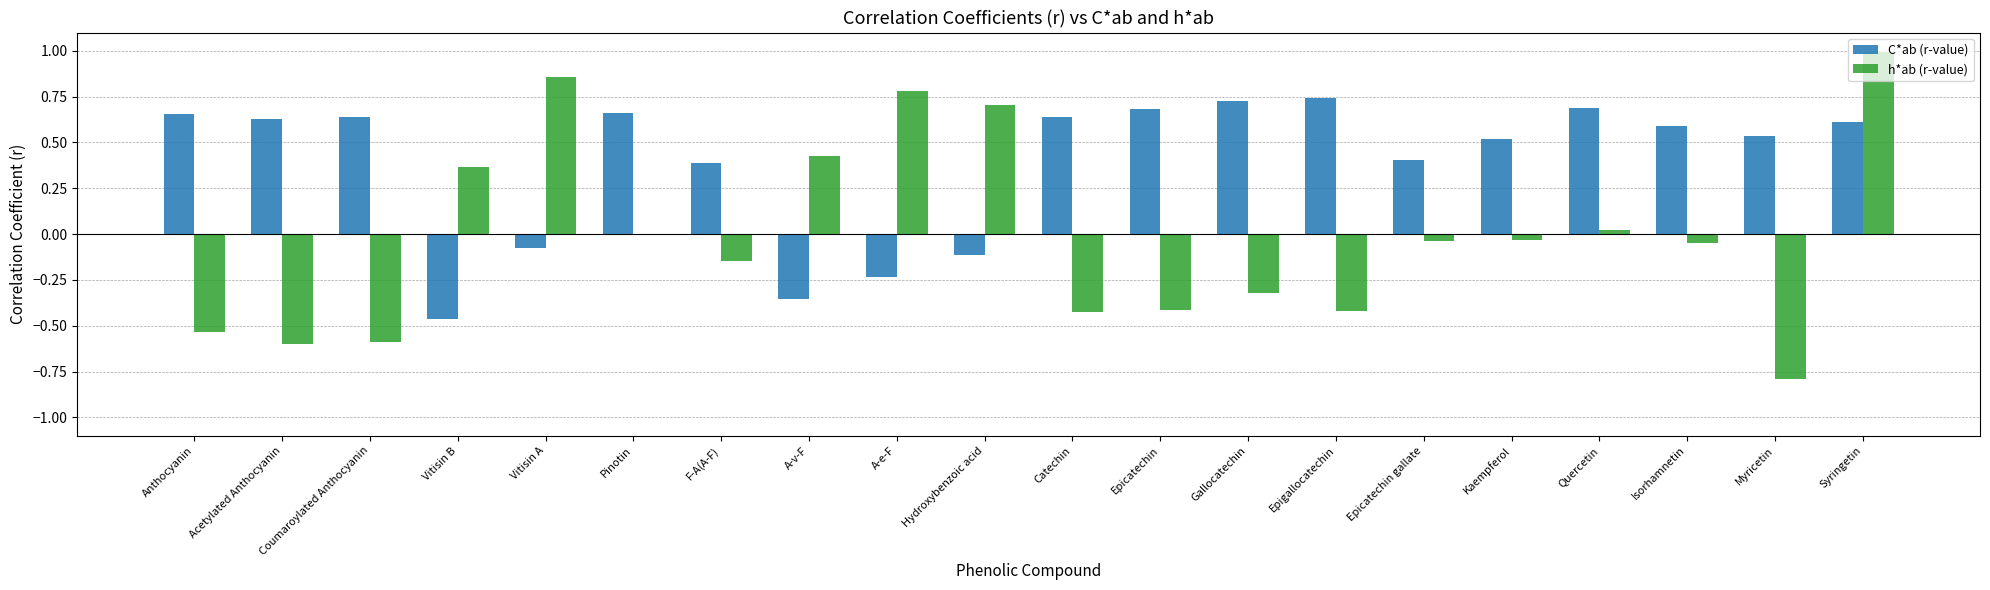

Which series changed the most between Vitisin B and A-v-F?

C*ab (r-value)